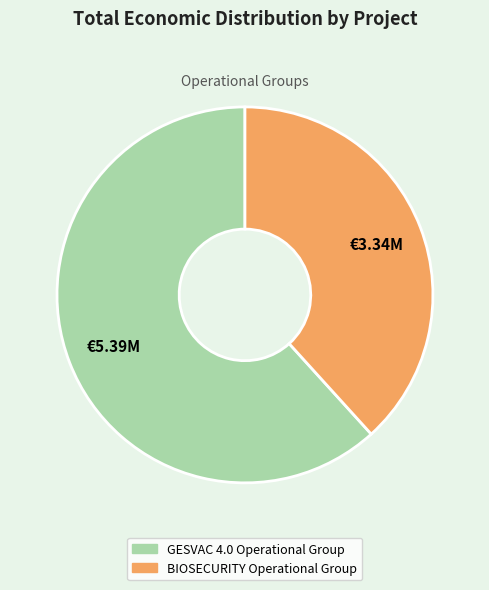

Count the number of slices in the pie.

2